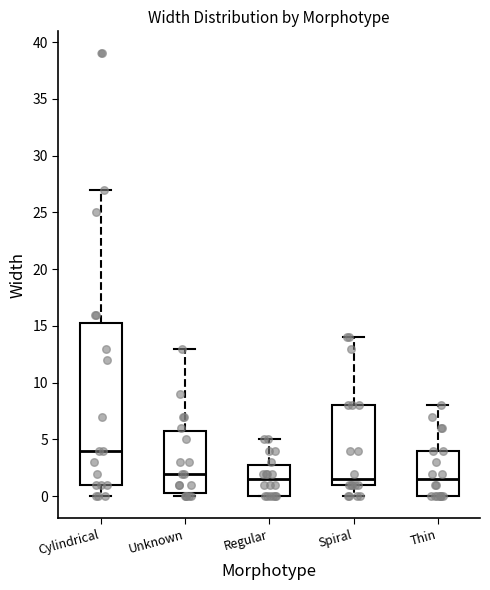

Reading left to right, transcribe this box plot: for each box, give where its median line is, the range the box spans, and where its two whiskers end, as read against the y-axis. The values are not printed on the chart, so give them approximately, as read against the axis.

Cylindrical: median 4.0, box 1.0 to 15.5, whiskers 0.0 to 27.0
Unknown: median 2.0, box 0.5 to 6.0, whiskers 0.0 to 13.0
Regular: median 1.5, box 0.0 to 3.0, whiskers 0.0 to 5.0
Spiral: median 1.5, box 1.0 to 8.0, whiskers 0.0 to 14.0
Thin: median 1.5, box 0.0 to 4.0, whiskers 0.0 to 8.0